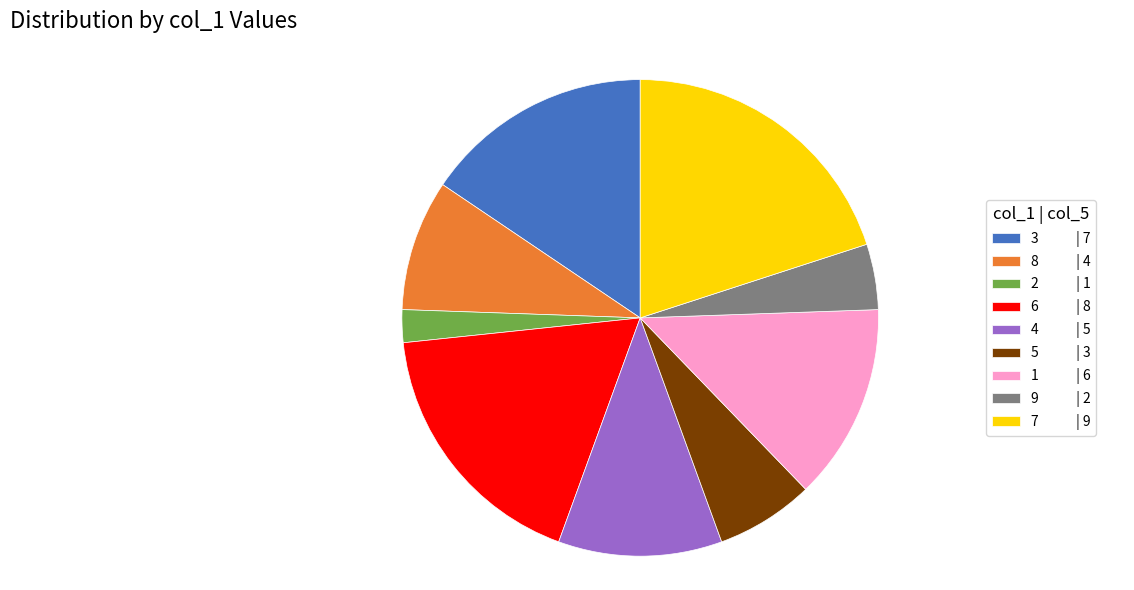

True or false: 3 accounts for 16% of the total.

True